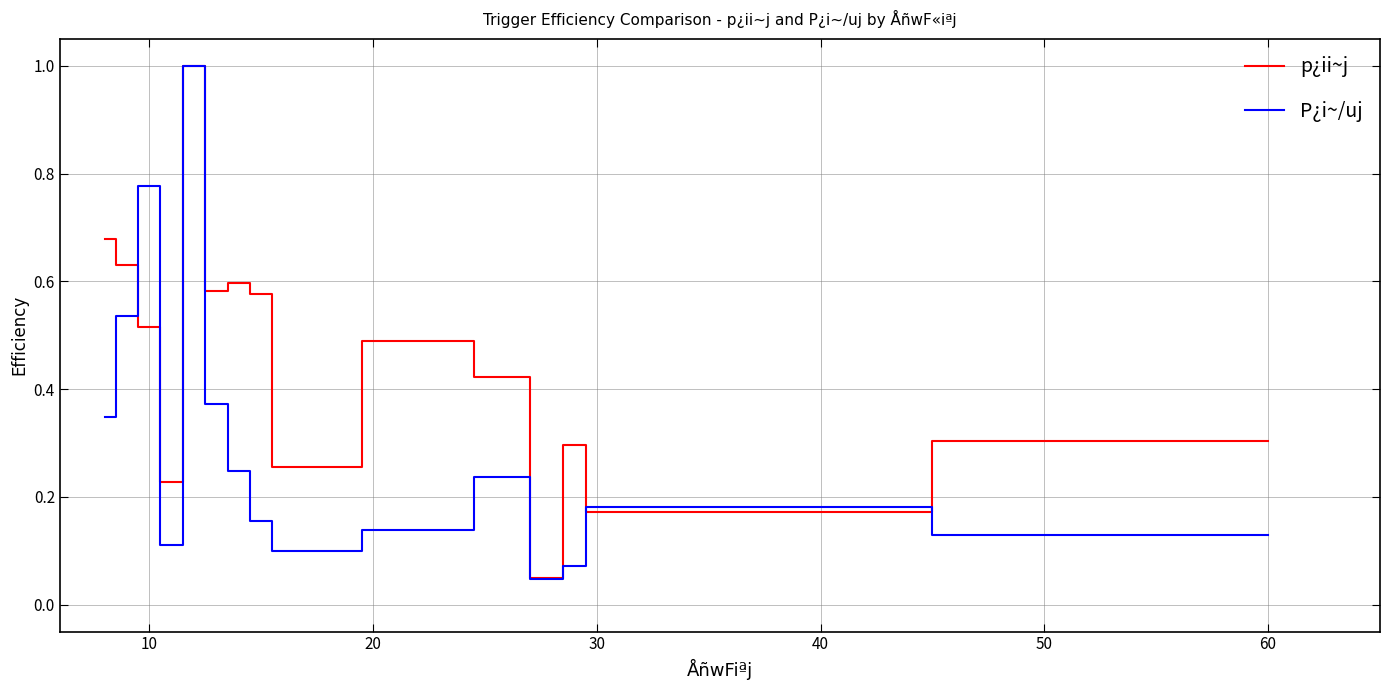

List the series in order of their overall mean, lowest first.

P¿i~/uj, p¿ii~j